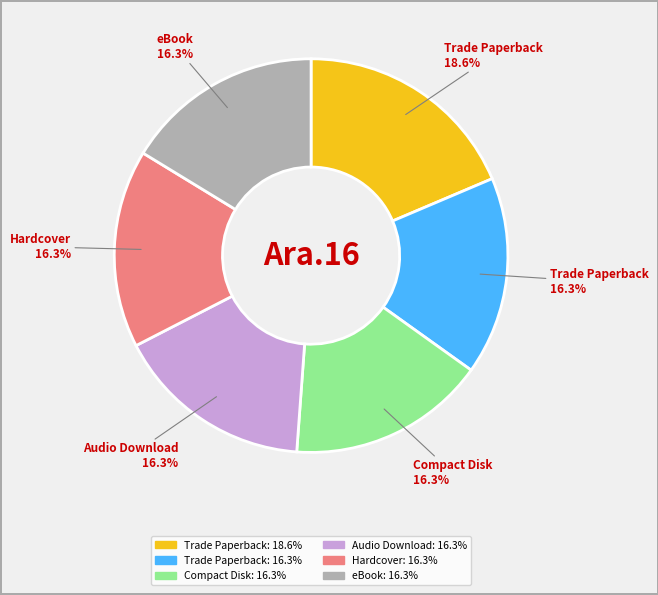

Is there any slice that represents more than half of the pie?

No